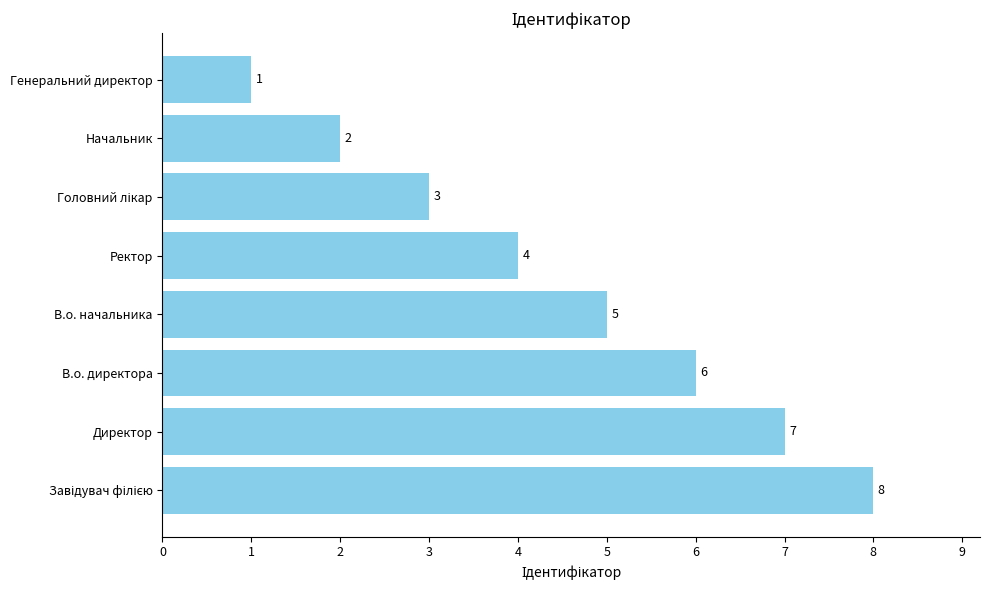

Count the number of data series in this chart.

1